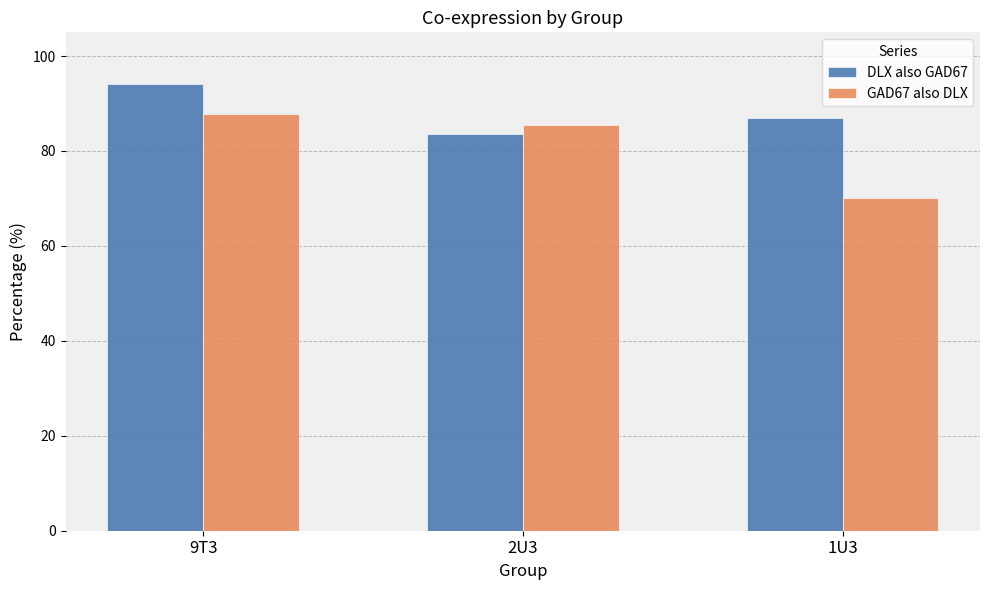

How many categories are shown in the chart?

3